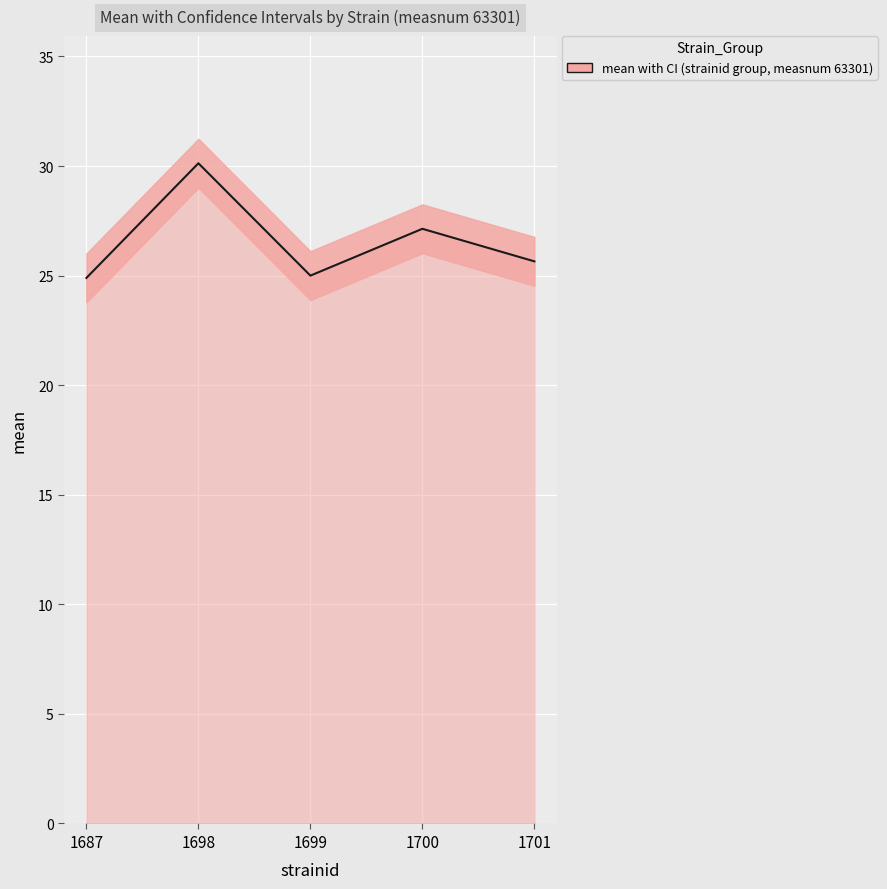

What is the sum of all values?

132.8